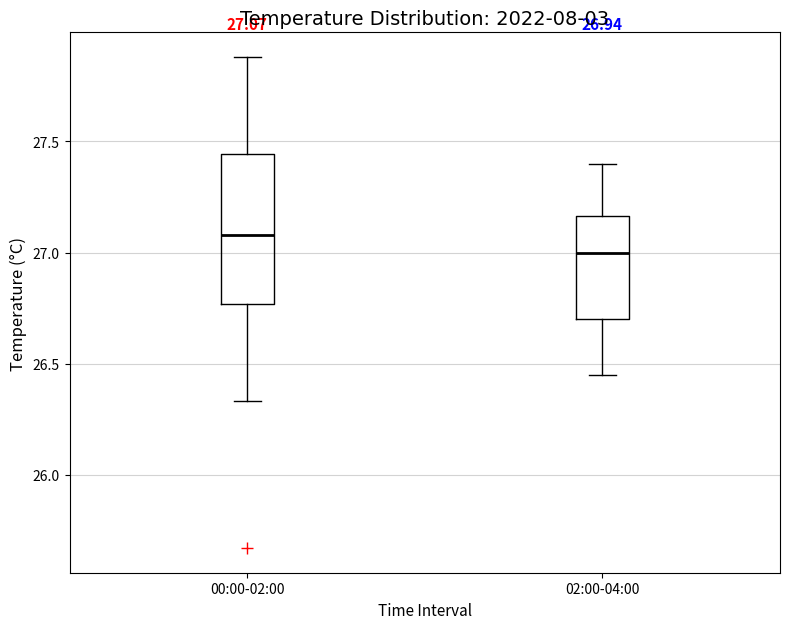

Which box has the highest median line?

00:00-02:00